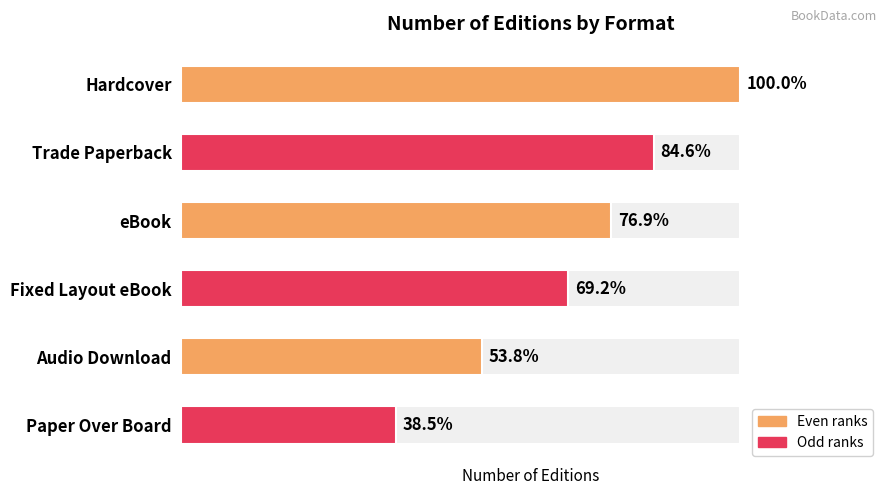

What is the value of the 4th bar from the left?

9